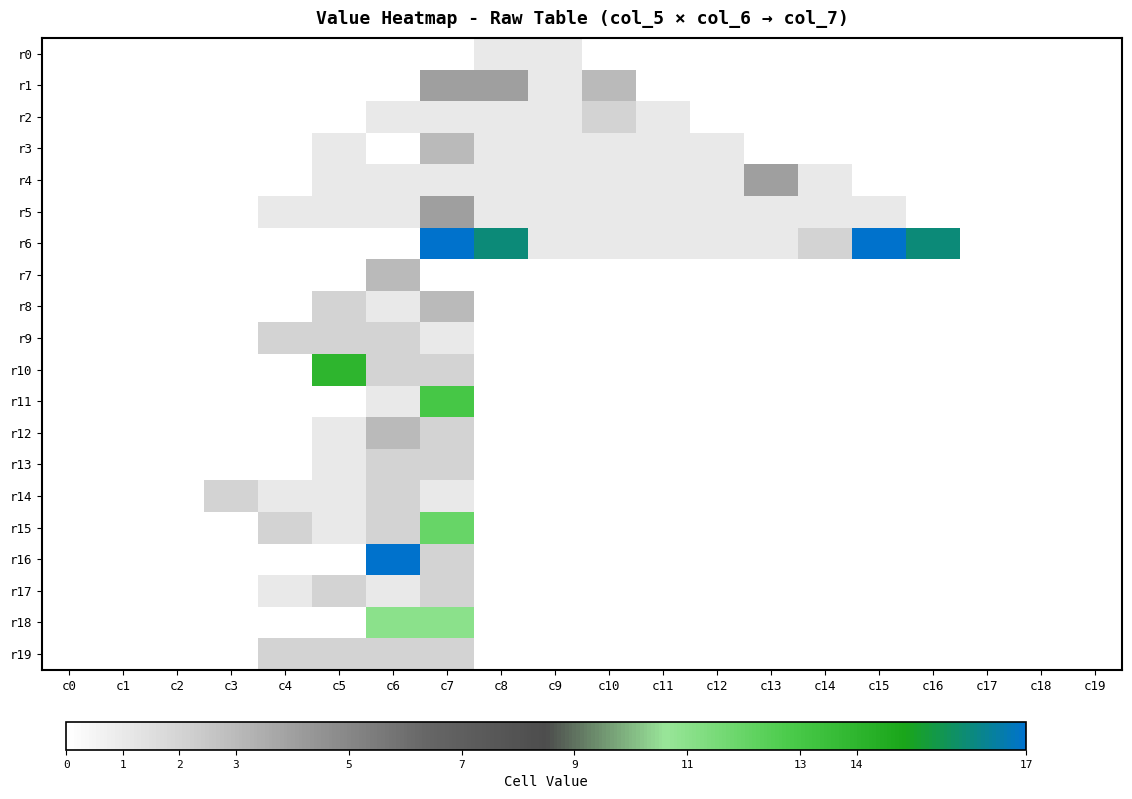

True or false: r9 has a value of 0.7 at c7.

False